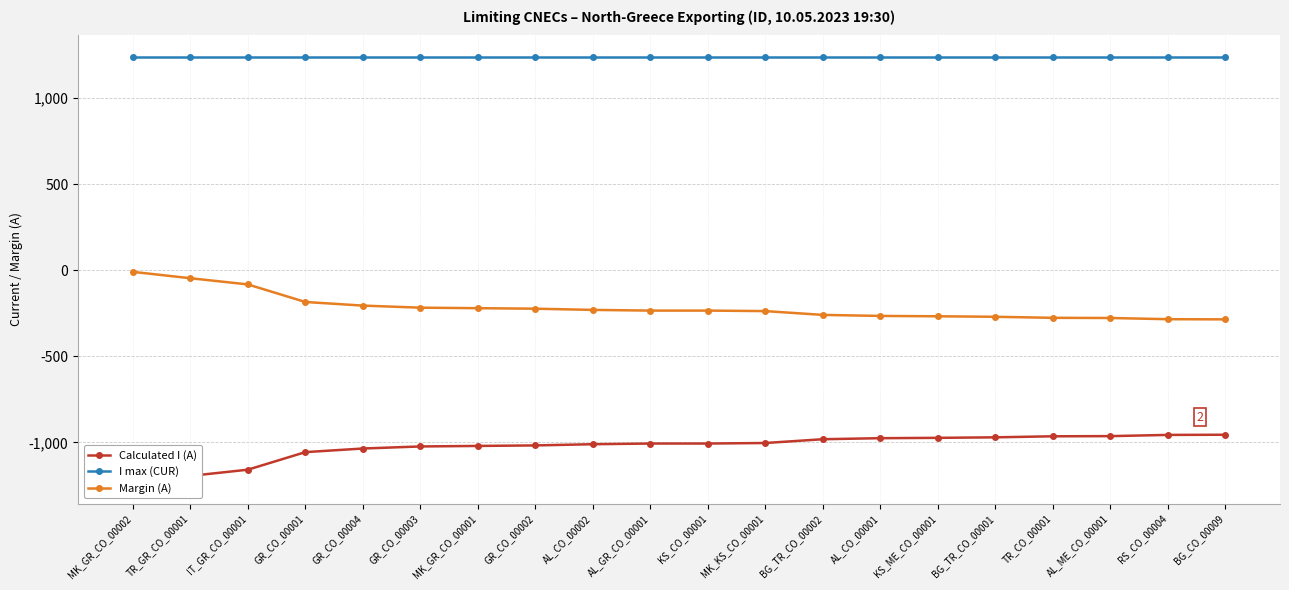

Which series has the largest total across all categories?

I max (CUR)